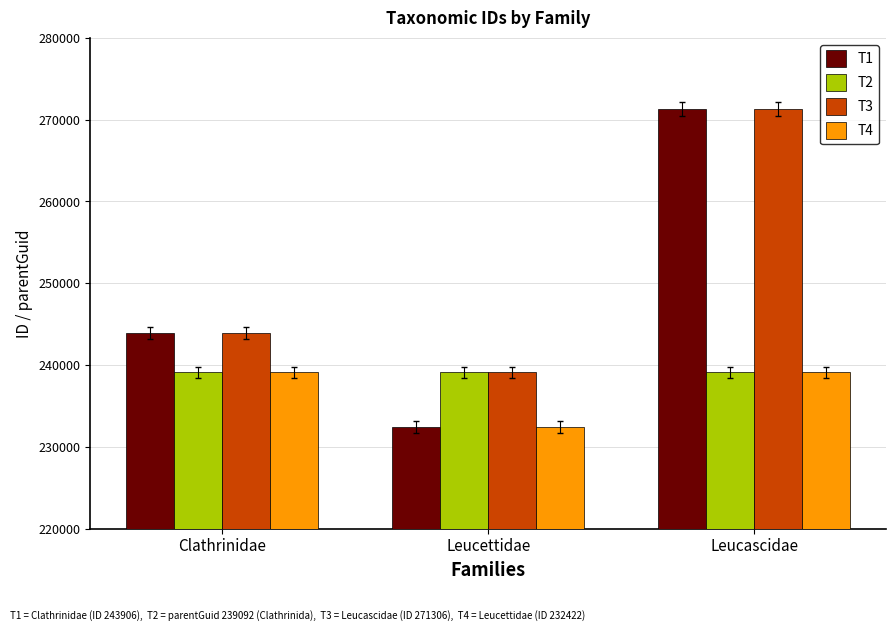

List the series in order of their overall mean, lowest first.

T4, T2, T1, T3